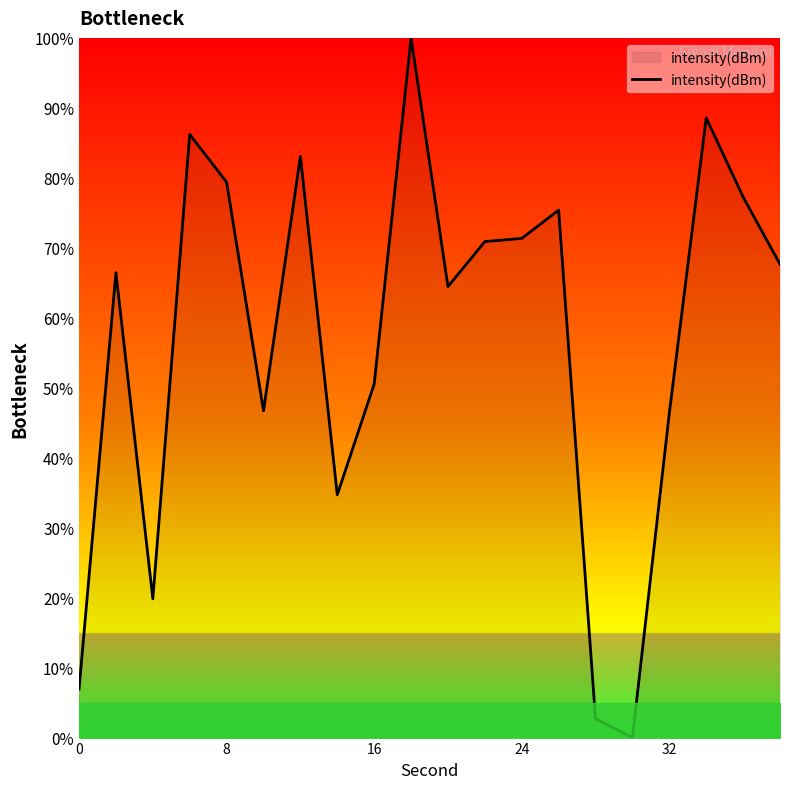

What is the difference between the maximum and minimum values?

100.0